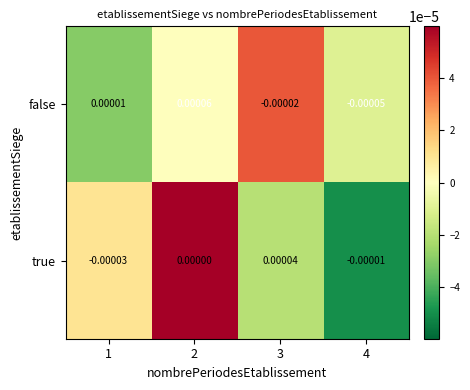

Is the value of true at 1 greater than the value of false at 4?

Yes